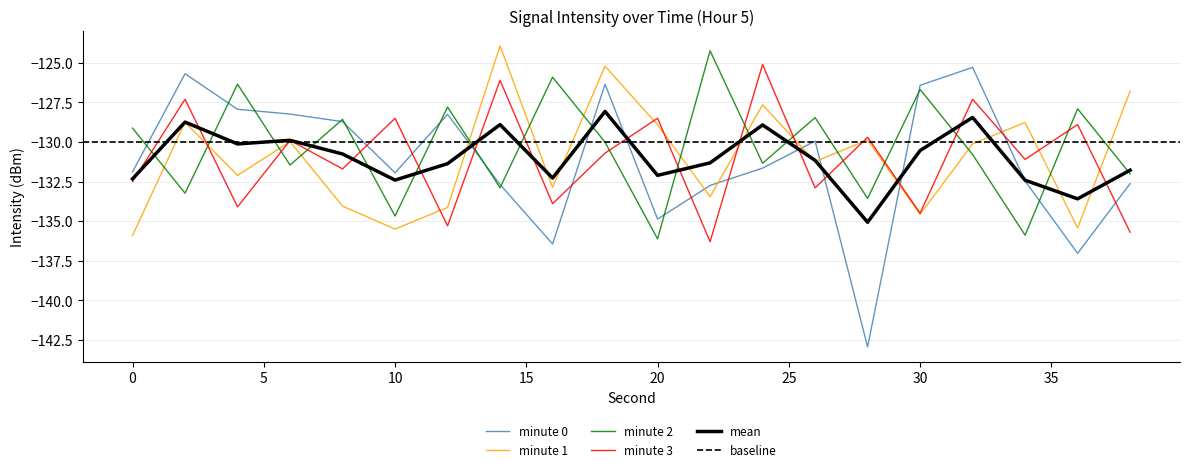

What is the average value of the minute 2 series?

-130.3